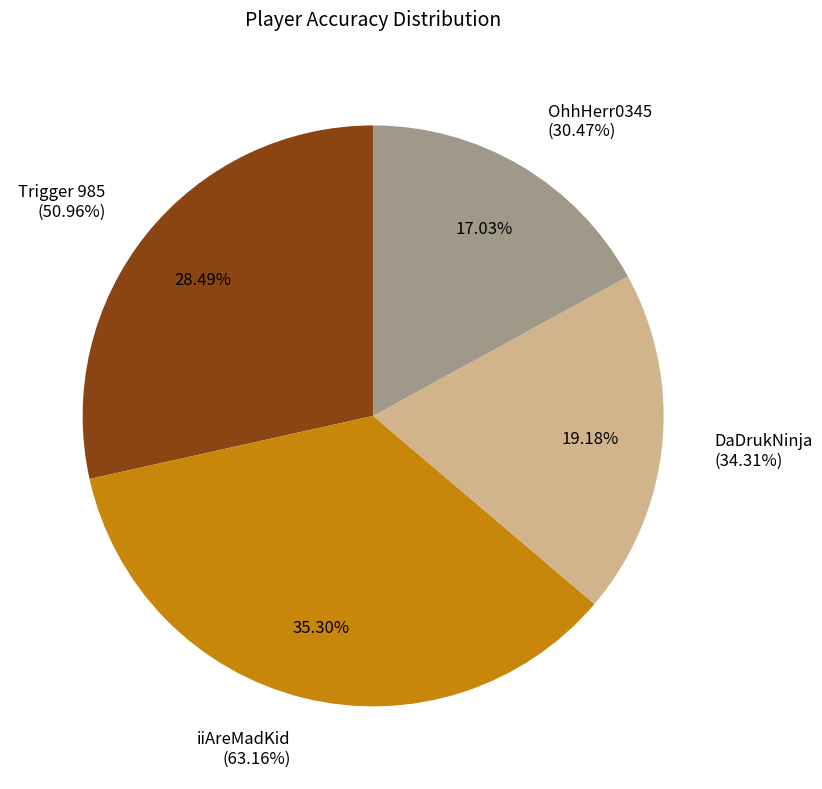

Is iiAreMadKid the majority of the pie?

No